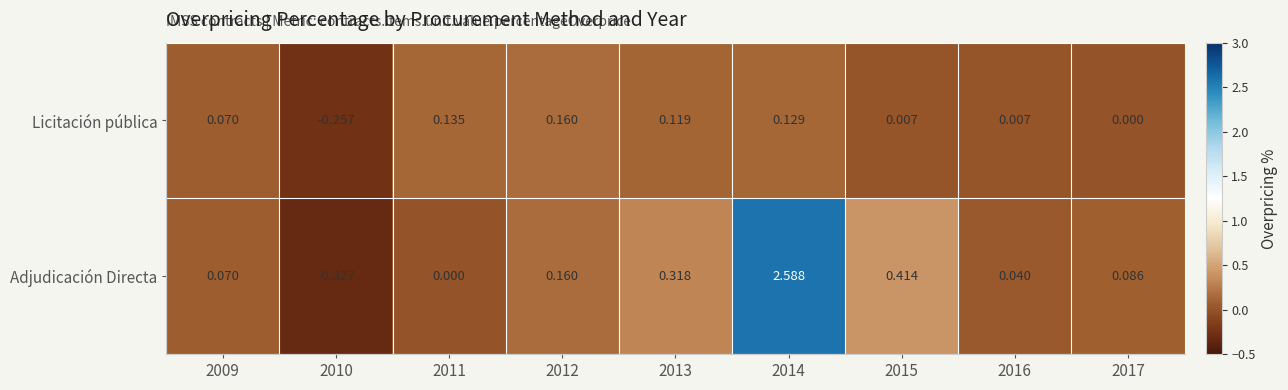

At which category is the sum across all series the highest?

2014